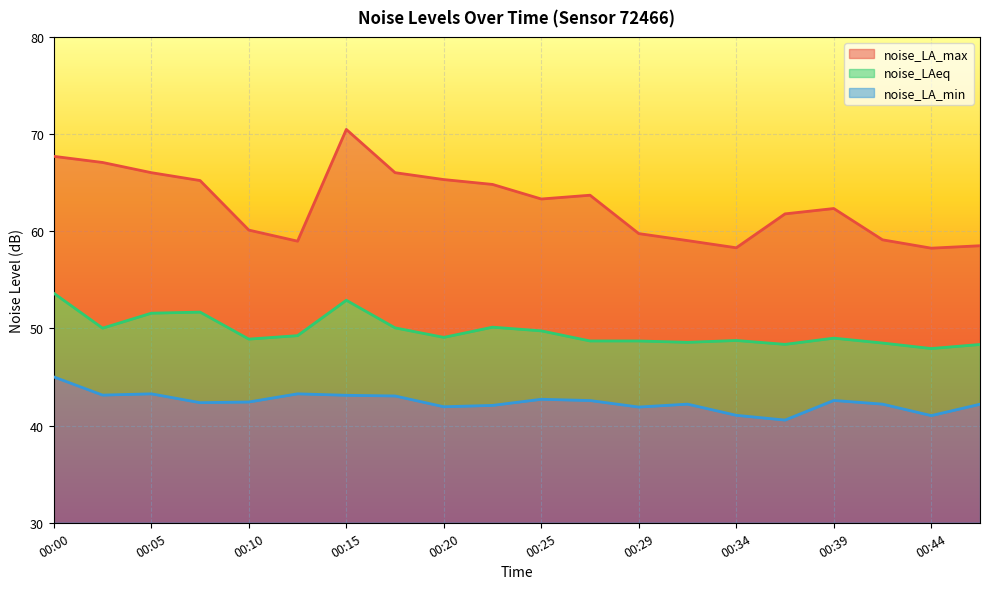

Reading right to left, transcribe all the data shown in this chart.

noise_LA_max: 58.5	58.3	59.1	62.3	61.8	58.3	59.0	59.8	63.7	63.3	64.8	65.3	66.0	70.5	59.0	60.1	65.2	66.0	67.1	67.7
noise_LAeq: 48.4	47.9	48.5	49.0	48.4	48.8	48.6	48.7	48.7	49.8	50.1	49.1	50.1	52.9	49.3	48.9	51.7	51.6	50.0	53.6
noise_LA_min: 42.2	41.0	42.2	42.6	40.6	41.1	42.2	41.9	42.6	42.7	42.1	41.9	43.0	43.1	43.3	42.4	42.4	43.3	43.1	45.0